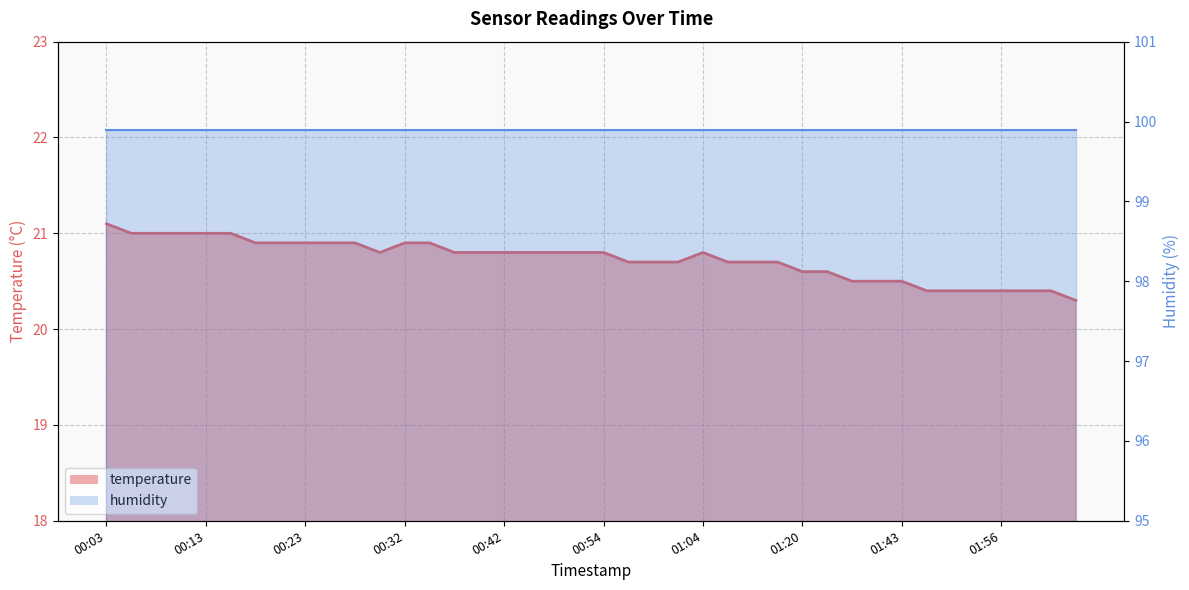

What is the maximum value shown in the chart?

21.1